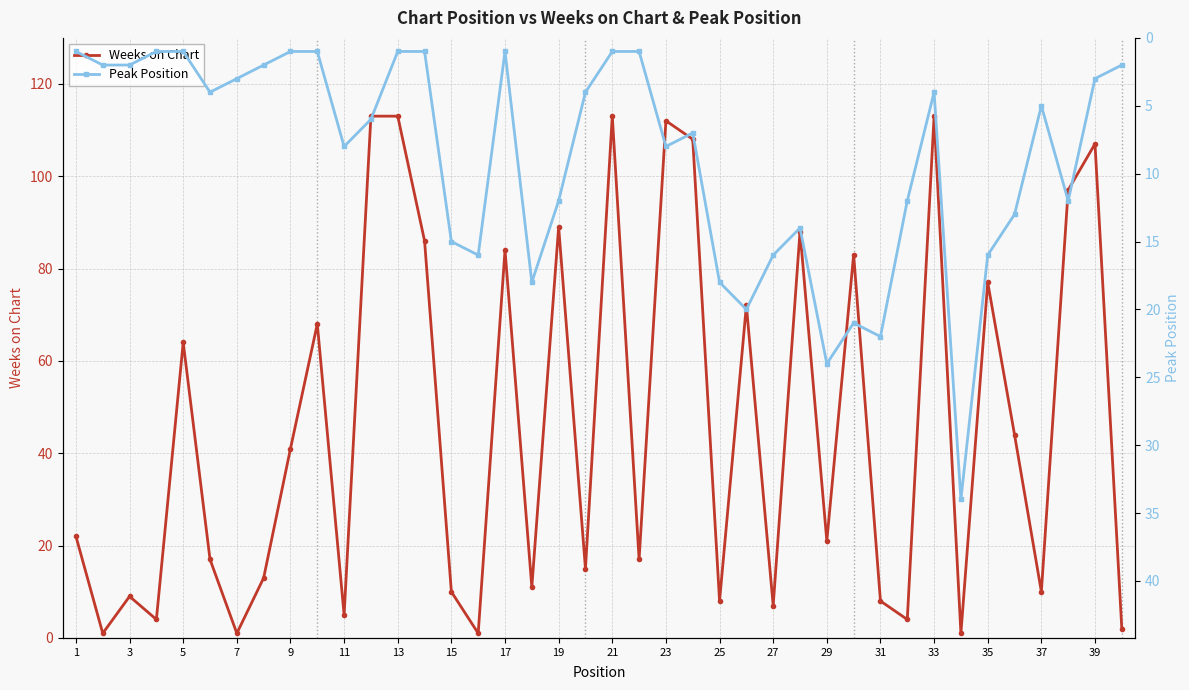

The Weeks on Chart series shows 9 at 11. True or false?

False